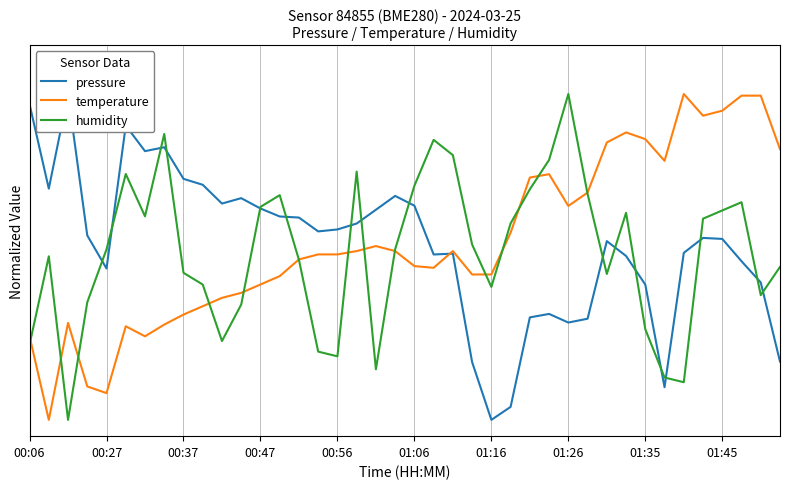

What is the sum of the pressure values at 00:27 and 29?

1.0